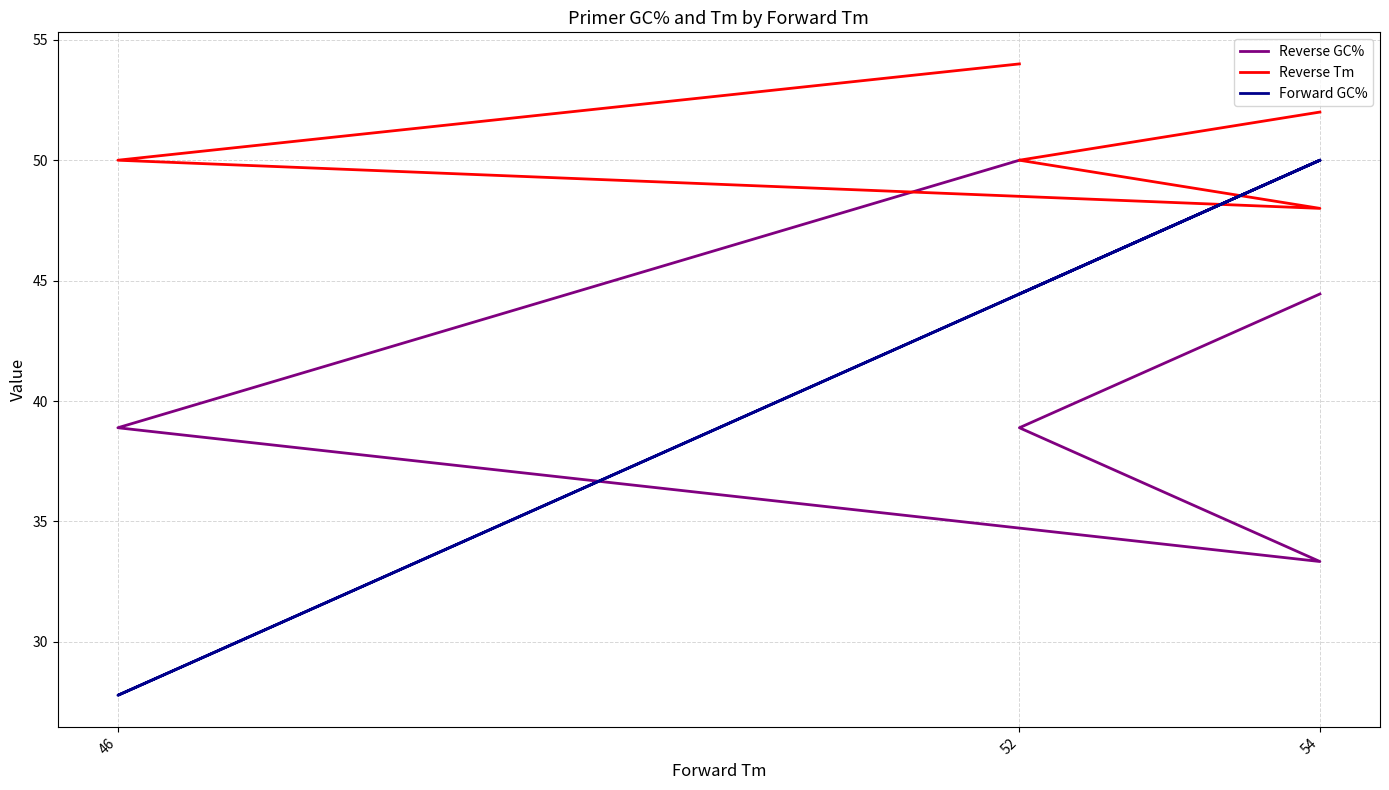

What is the minimum value shown in the chart?

27.8